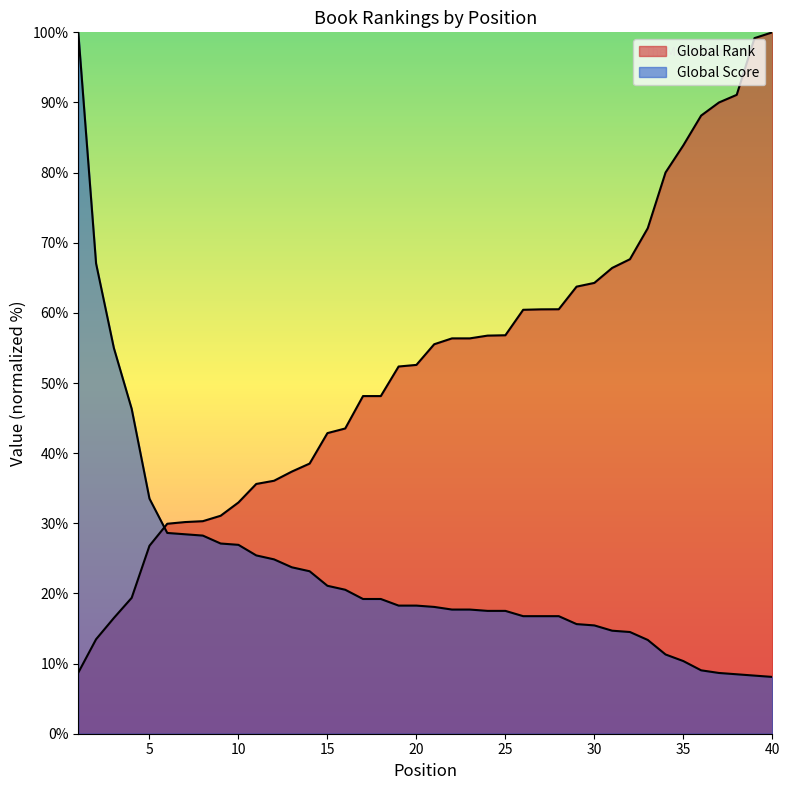

How many lines are shown in the chart?

2